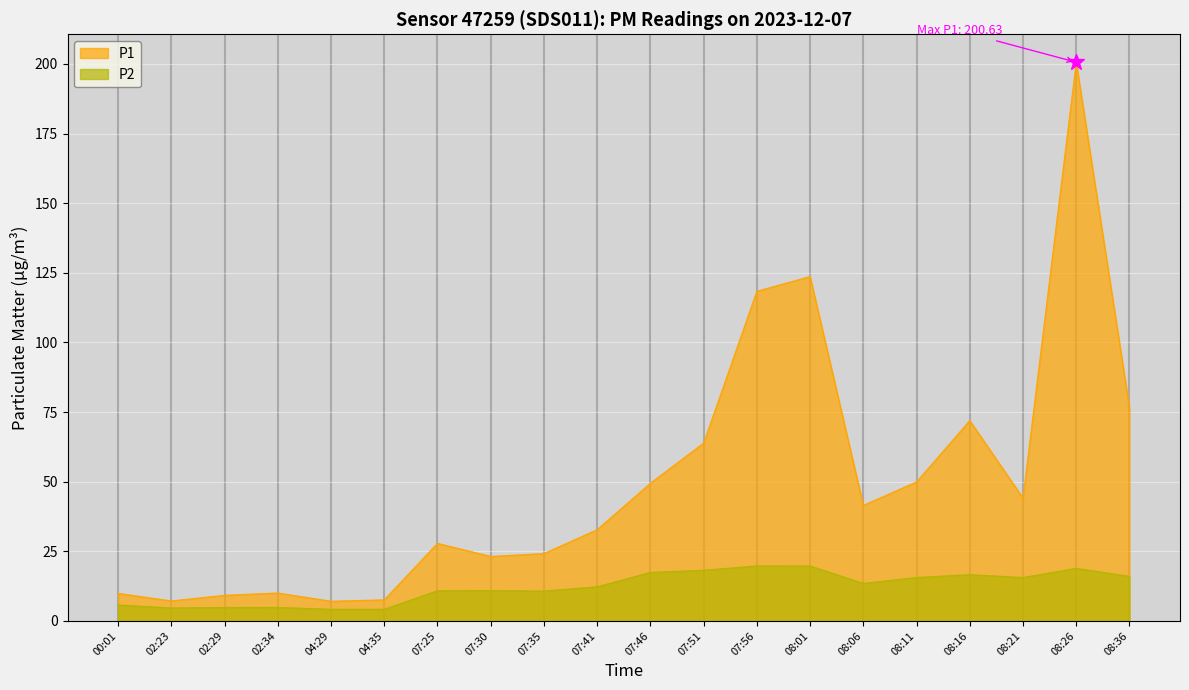

True or false: P2 has a value of 19.7 at 07:56.

True